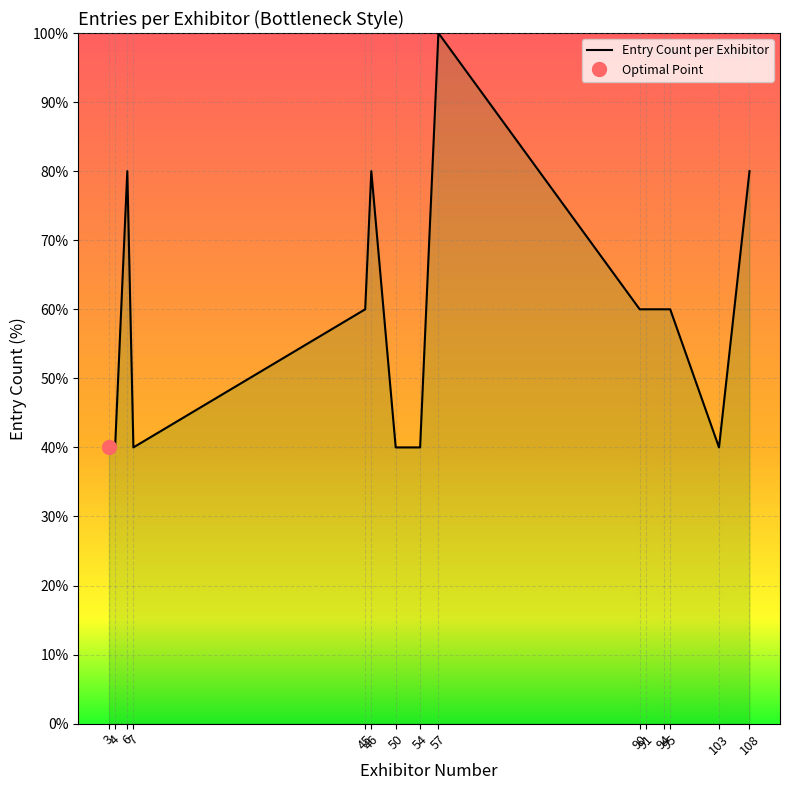

Approximately how many times larger is the value at 3 compared to 6?

0.5